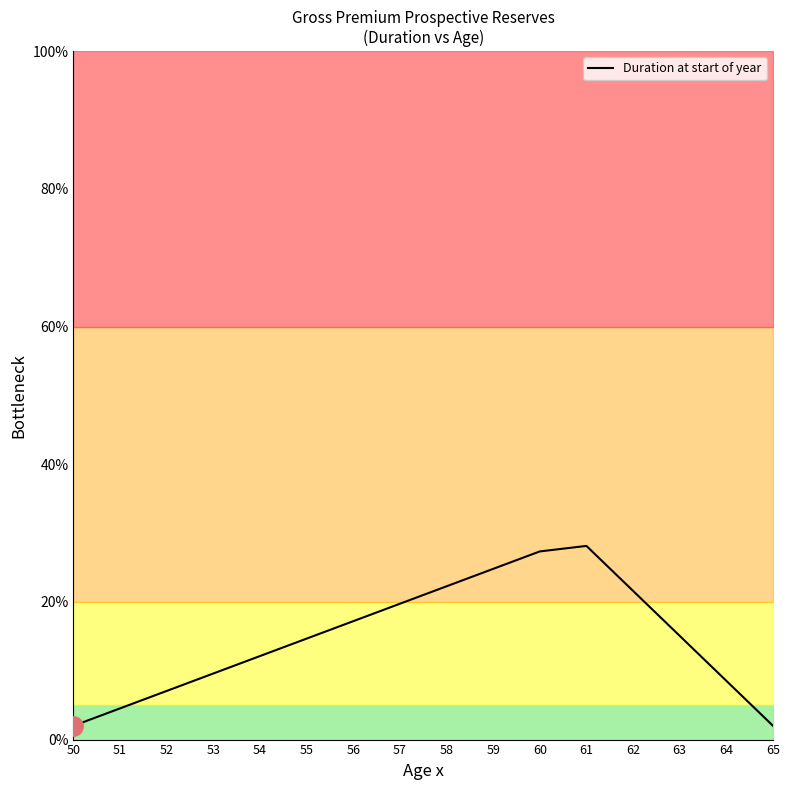

True or false: there are more than 1 points higher than both neighbors.

False